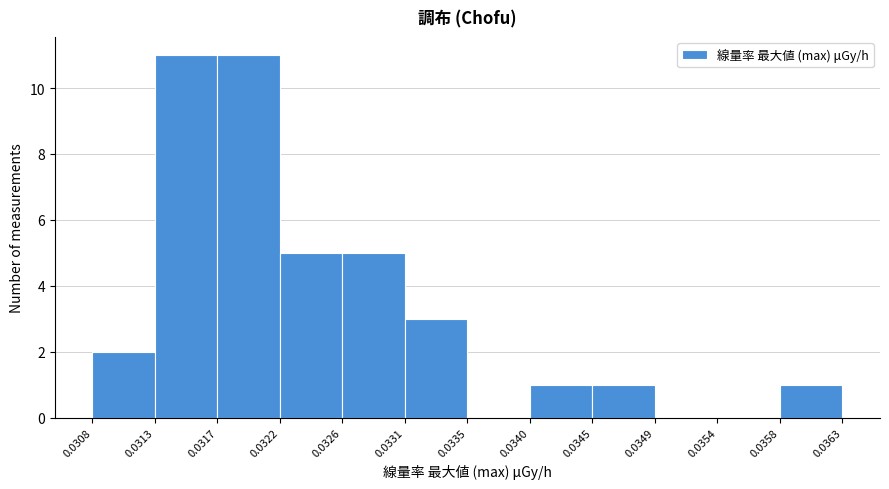

How tall is the bar that spans 0.0326 to 0.0331 on the x-axis? The values are not printed on the chart, so give them approximately, as read against the axis.

5